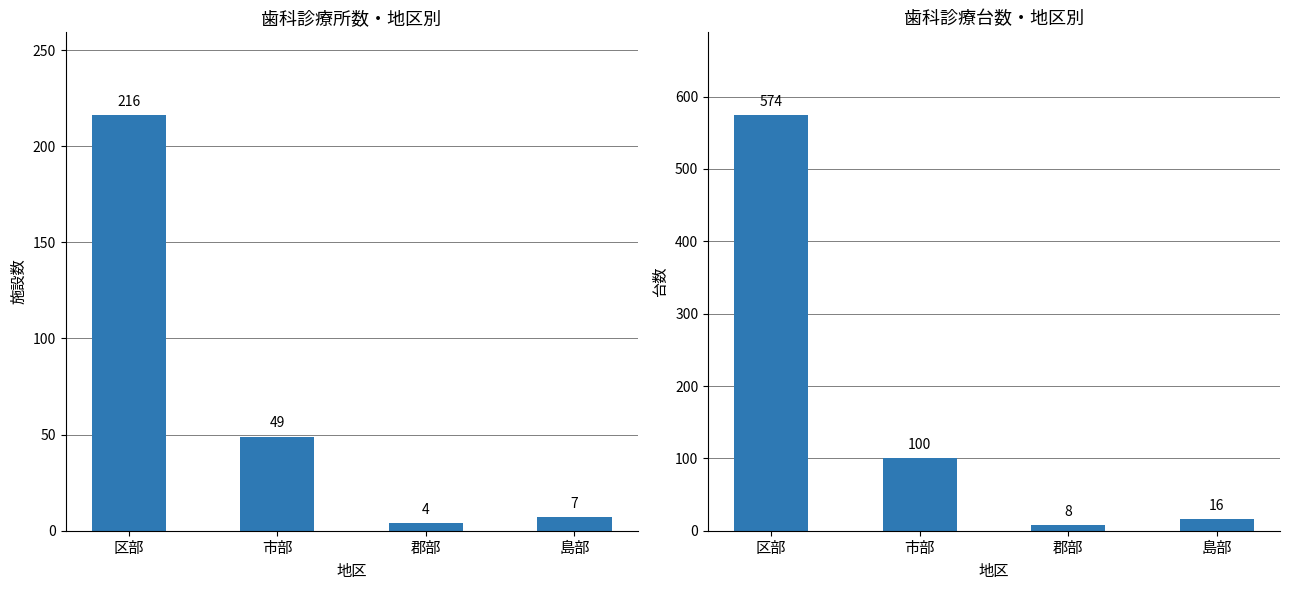

At how many categories does at least one series exceed 25?

2